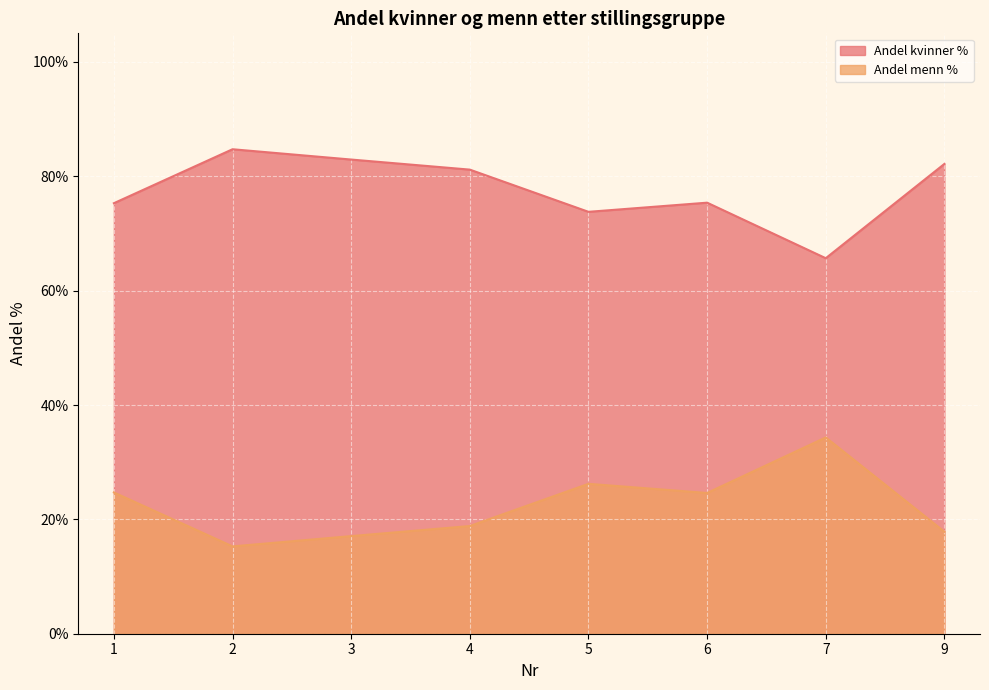

Count the number of categories in the chart.

8